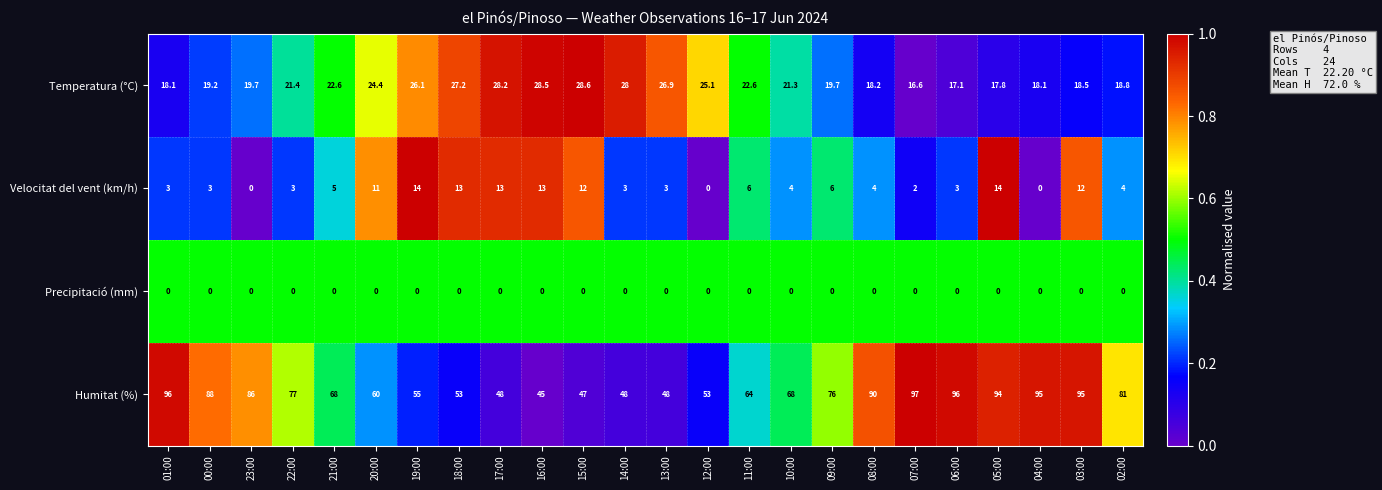

Is the value of Precipitació (mm) at 10:00 greater than the value of Velocitat del vent (km/h) at 01:00?

No